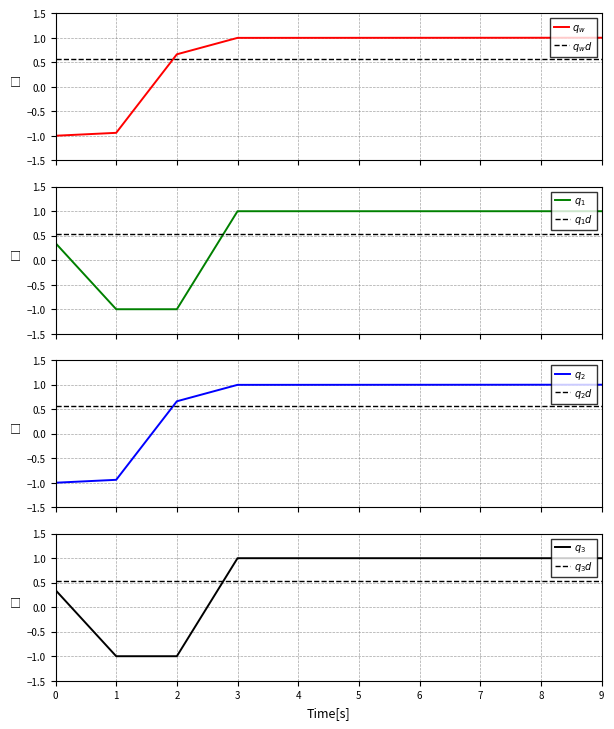

The q_w series shows 1.0 at 4. True or false?

True